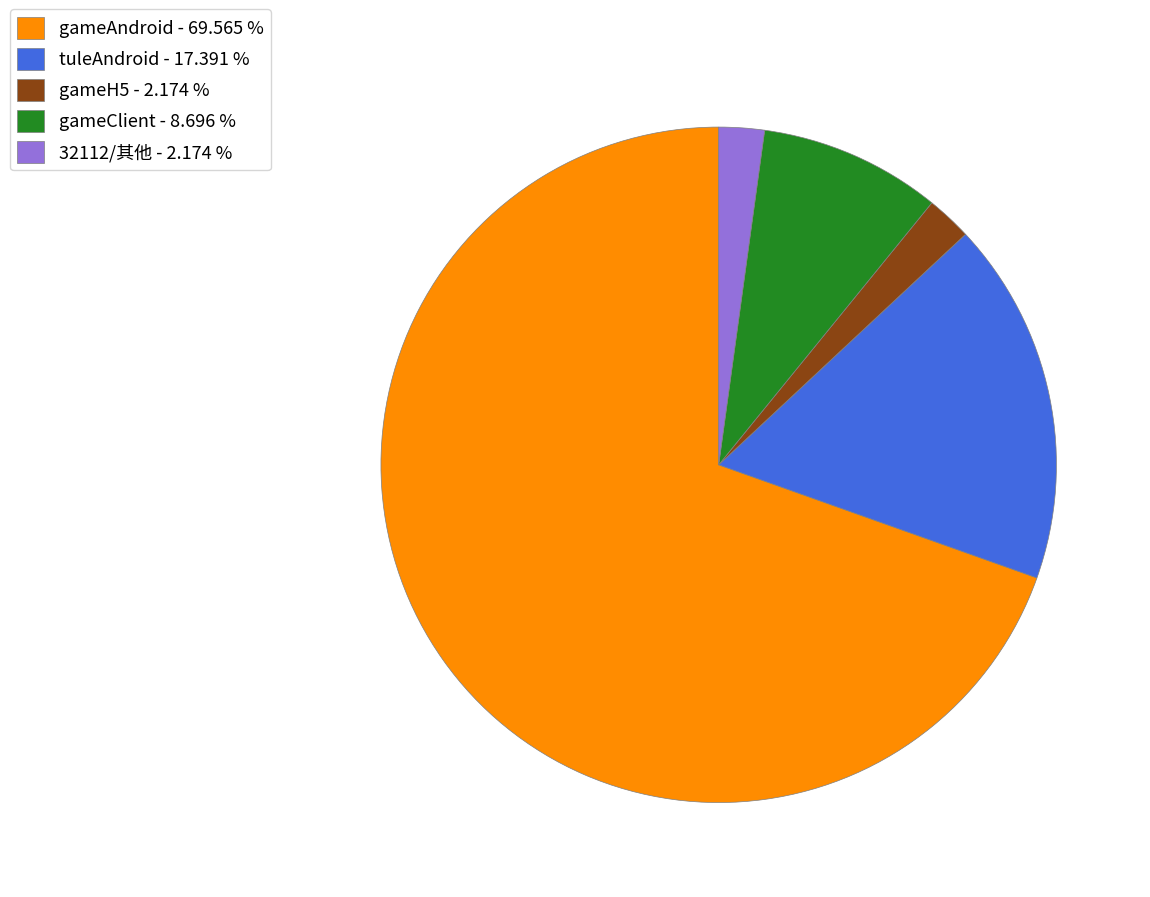

What is the largest slice in the pie chart?

gameAndroid - 69.565 %